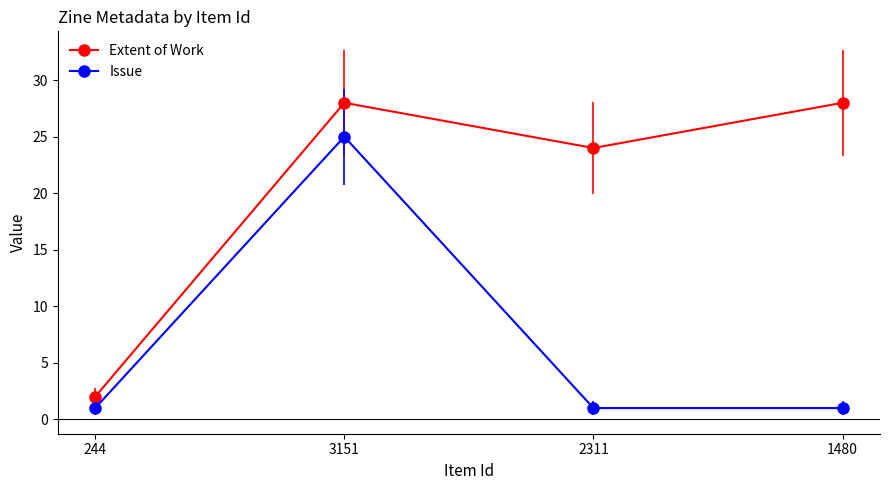

Which series changed the most between 244 and 1480?

Extent of Work